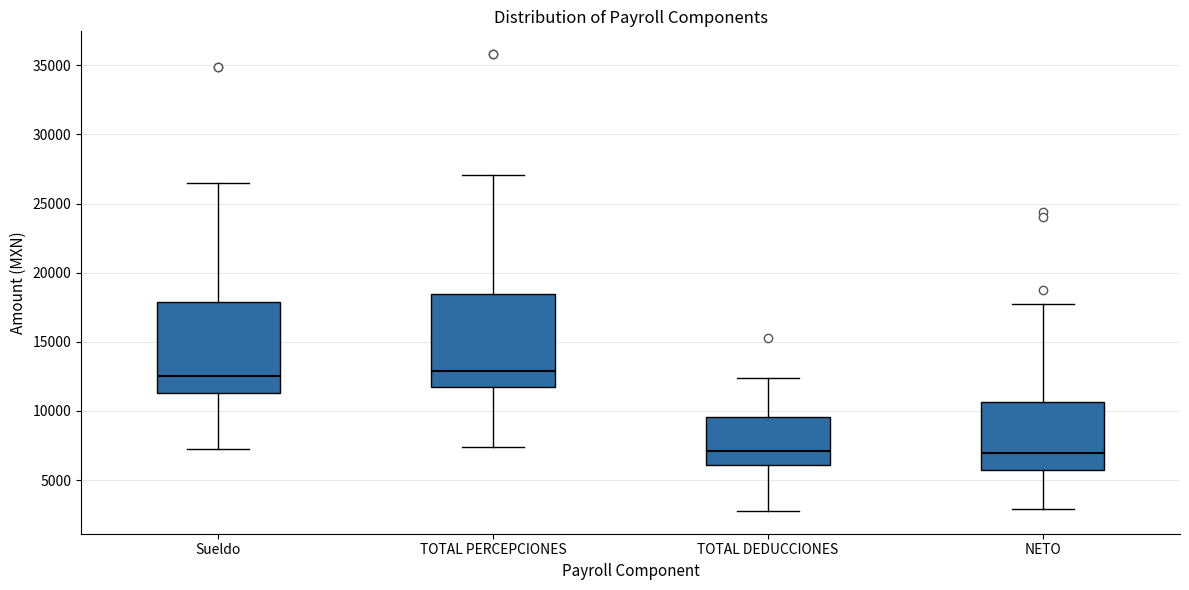

Reading left to right, transcribe this box plot: for each box, give where its median line is, the range the box spans, and where its two whiskers end, as read against the y-axis. The values are not printed on the chart, so give them approximately, as read against the axis.

Sueldo: median 12500, box 11500 to 18000, whiskers 7500 to 26500
TOTAL PERCEPCIONES: median 13000, box 11500 to 18500, whiskers 7500 to 27000
TOTAL DEDUCCIONES: median 7000, box 6000 to 9500, whiskers 3000 to 12500
NETO: median 7000, box 5500 to 10500, whiskers 3000 to 18000